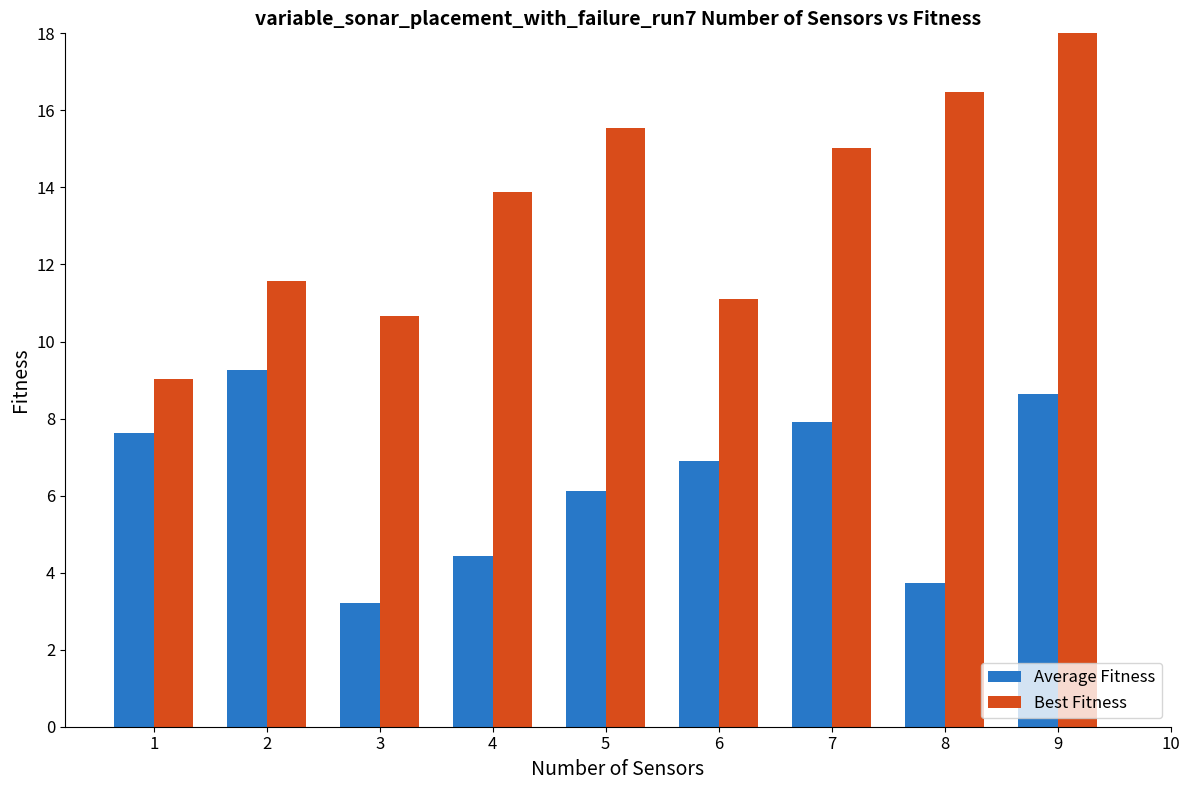

What is the value of the Average Fitness bar at the 3rd from the left?

3.2